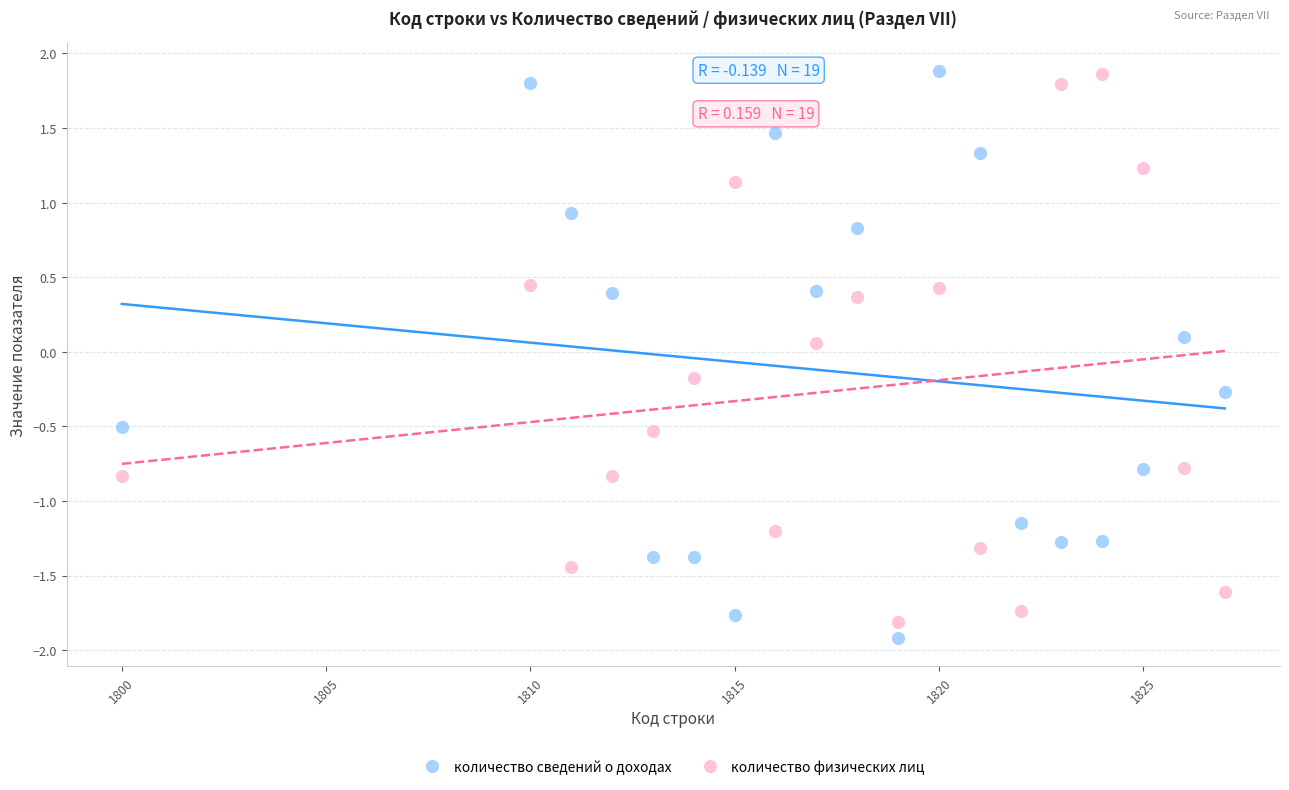

Which series has the widest spread of Y values?

количество сведений о доходах